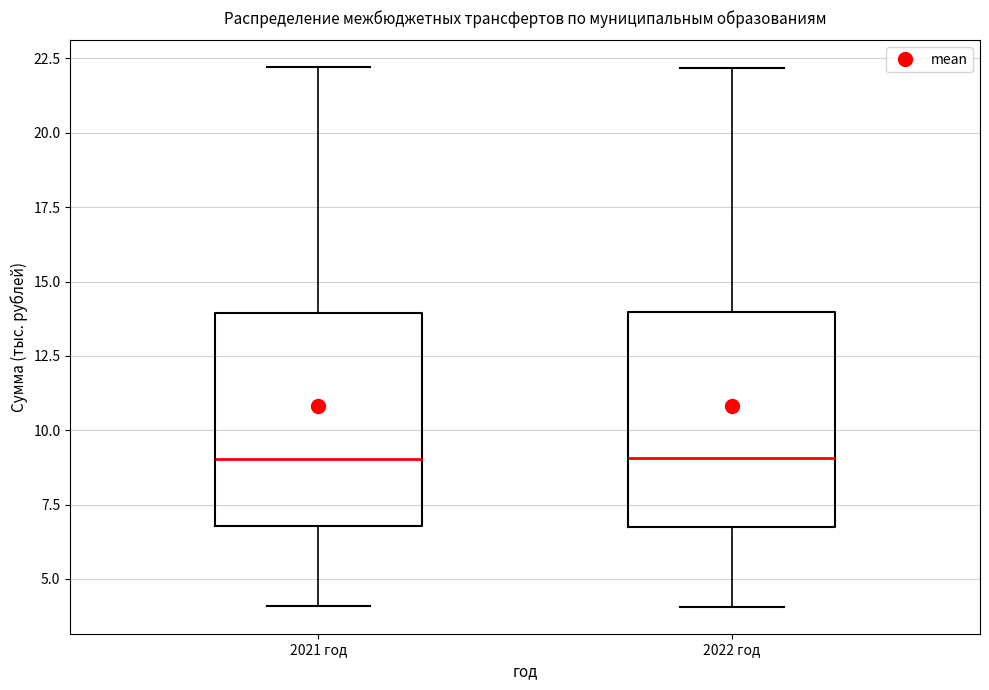

Reading left to right, read every box against the y-axis: the position of its median line, the range the box covers, and the ends of its whiskers. The values are not printed on the chart, so give them approximately, as read against the axis.

2021 год: median 9, box 7 to 14, whiskers 4 to 22
2022 год: median 9, box 7 to 14, whiskers 4 to 22